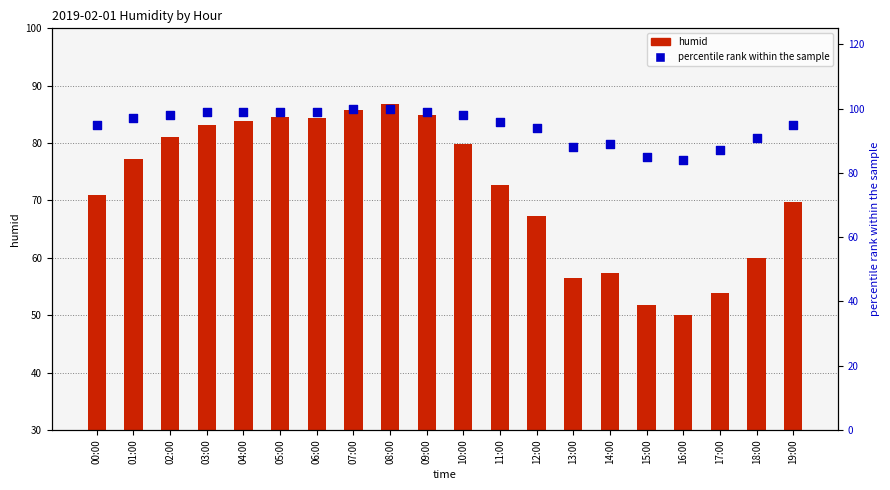

Which series has the largest total across all categories?

percentile rank within the sample